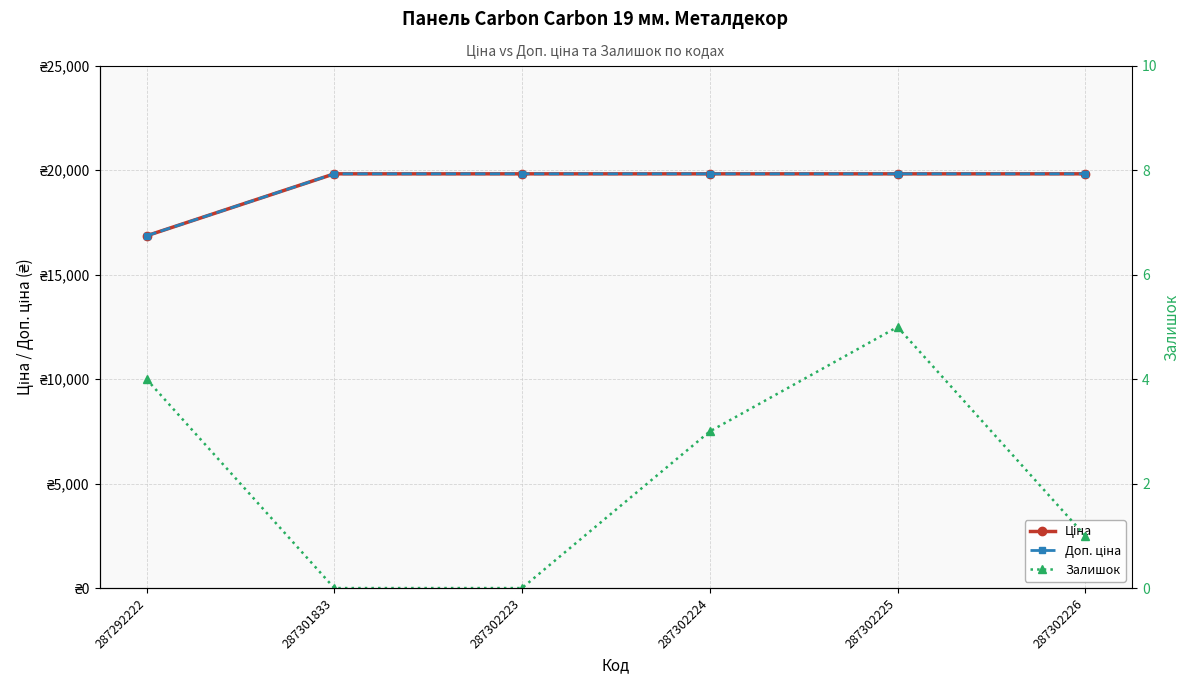

Reading left to right, extract all data points from this chart.

Ціна: 16863.2	19831.1	19831.1	19831.1	19831.1	19831.1
Доп. ціна: 16863.2	19831.1	19831.1	19831.1	19831.1	19831.1
Залишок: 4.0	0.0	0.0	3.0	5.0	1.0